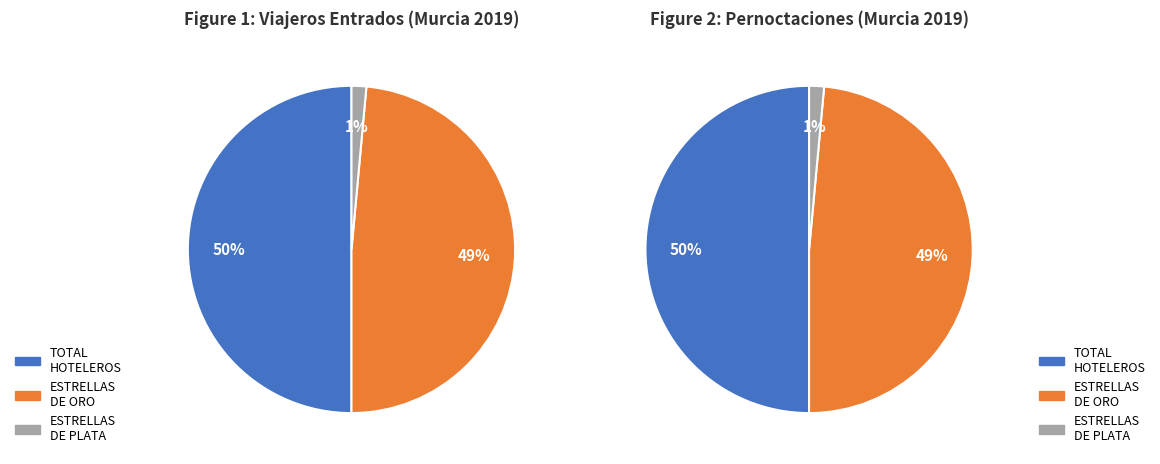

Count the number of slices in the pie.

3